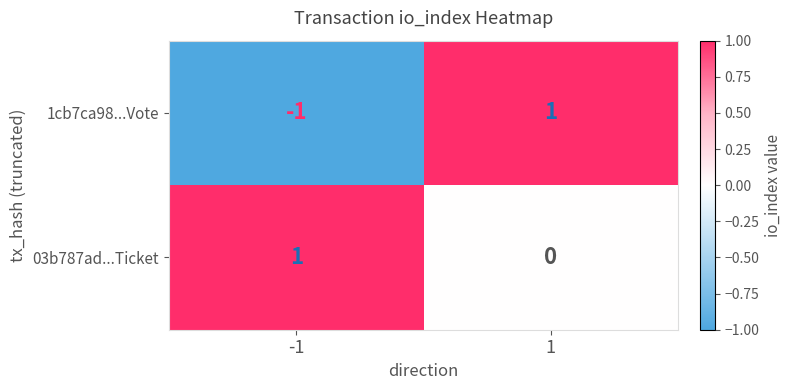

The value of 03b787ad...Ticket at -1 is 1. True or false?

True